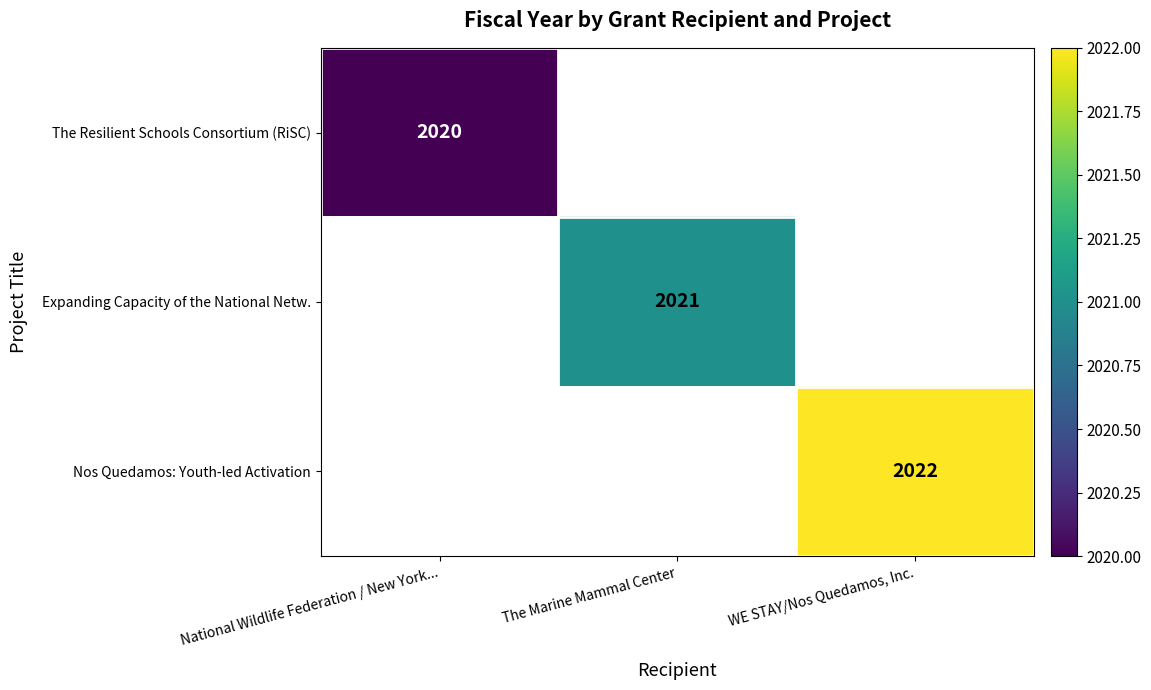

Which category has the highest value across all series?

WE STAY/Nos Quedamos, Inc.